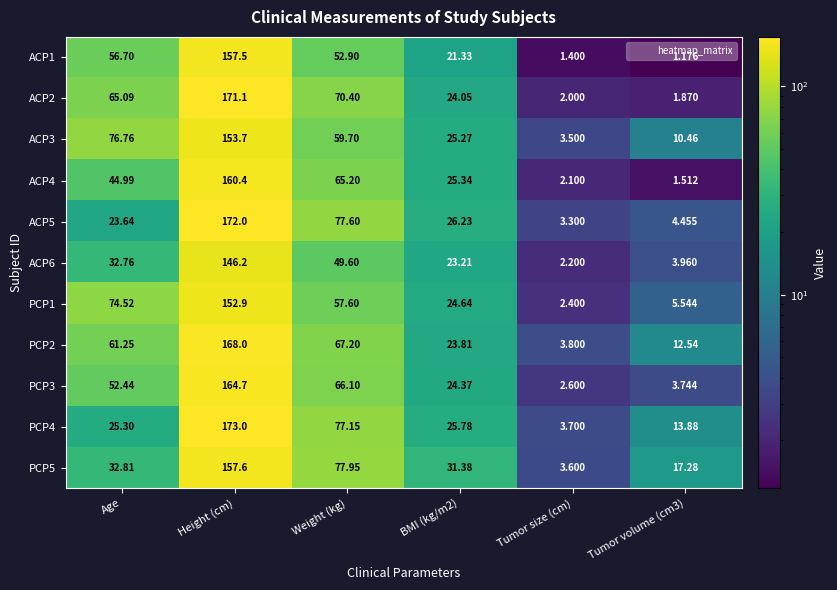

How many data points does each series have?

6